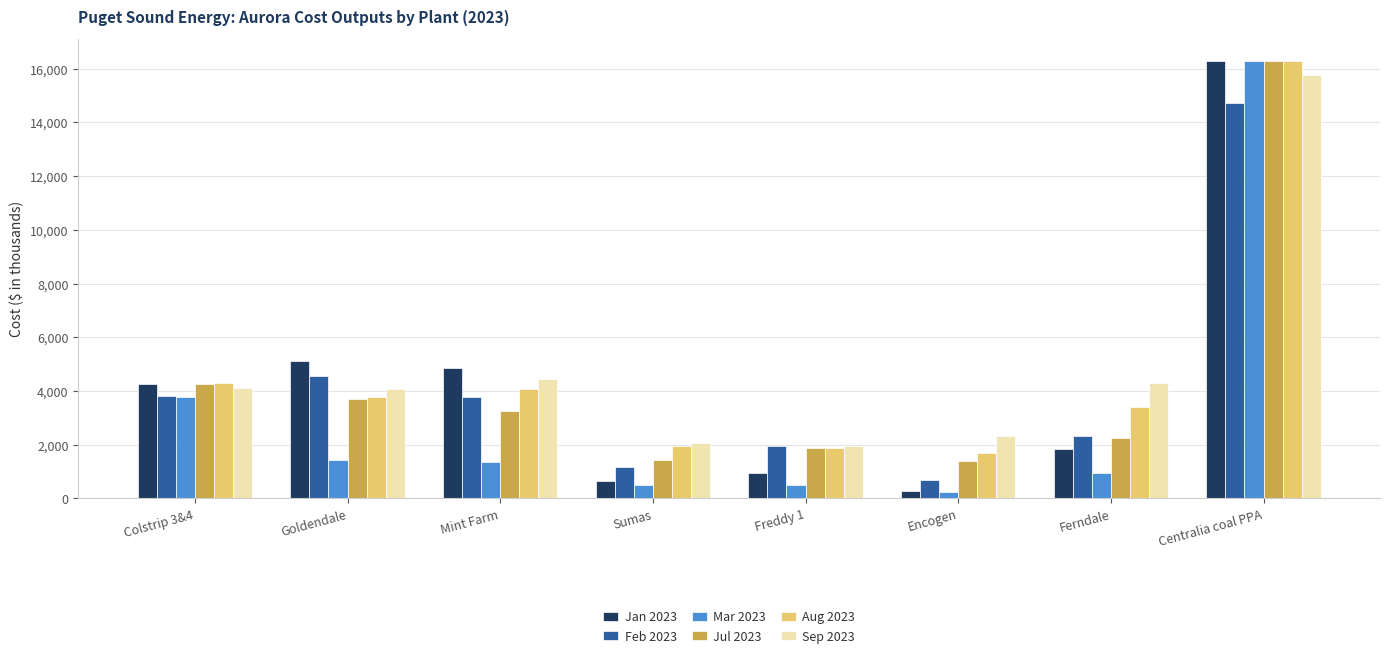

What is the label of the 5th bar from the left?

Freddy 1